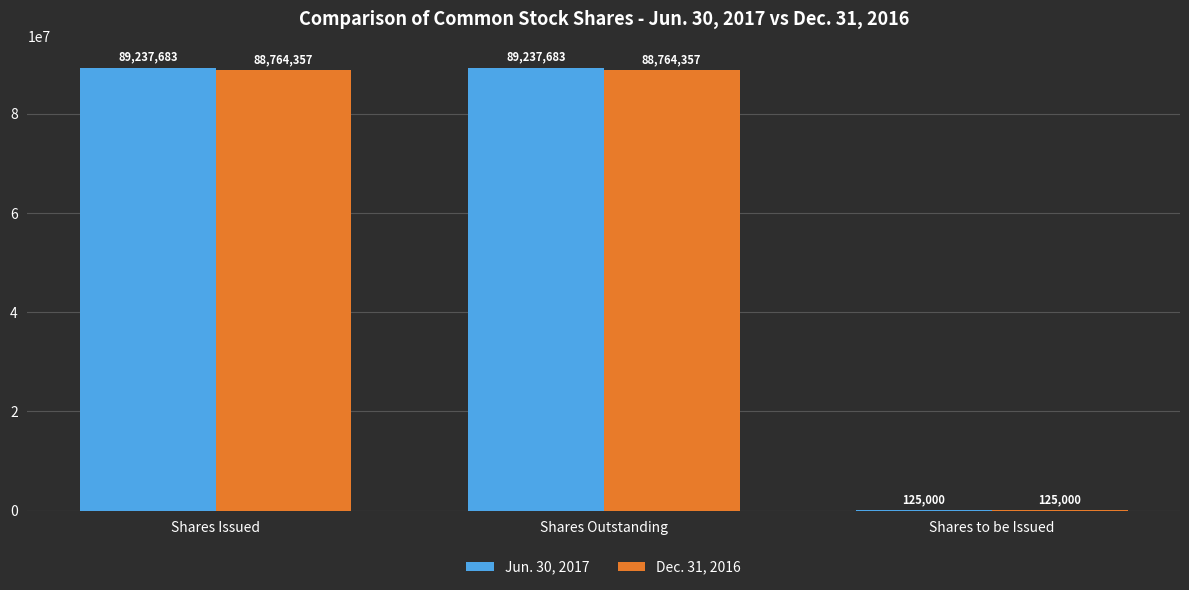

True or false: Dec. 31, 2016 has a value of 147176190 at Shares Issued.

False